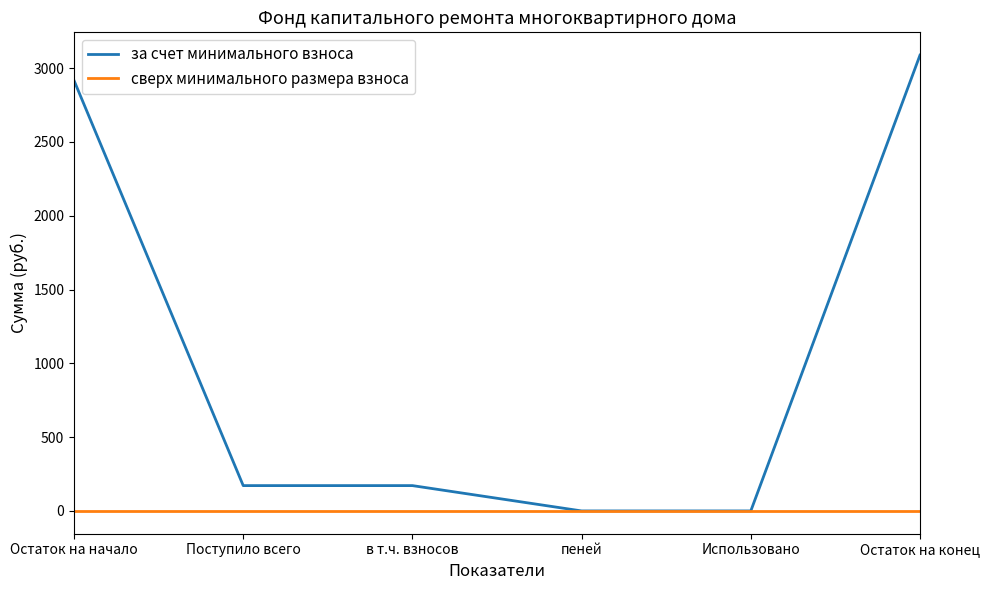

What is the average value of the за счет минимального взноса series?

1058.0